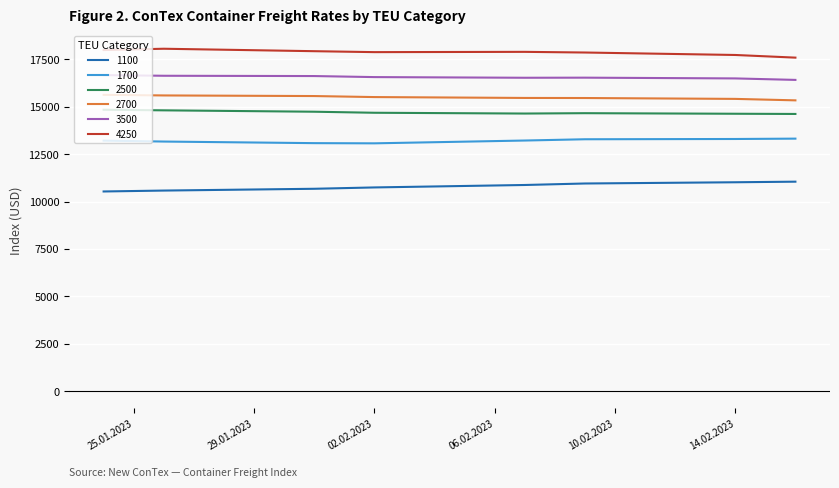

True or false: 1100 and 2700 cross at least once.

False